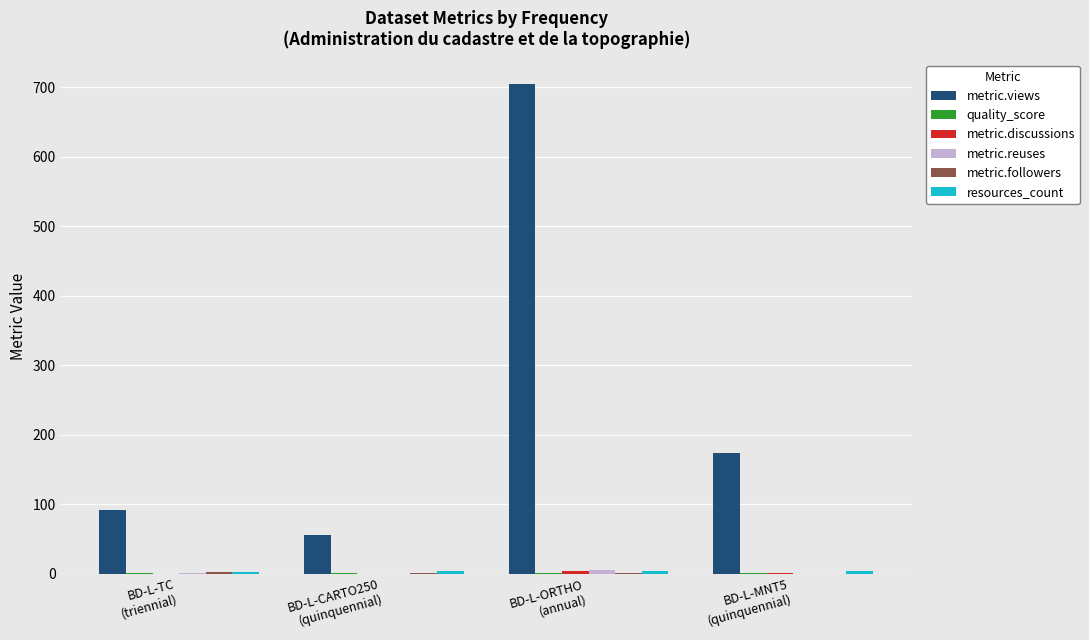

What is the greatest value displayed?

705.0